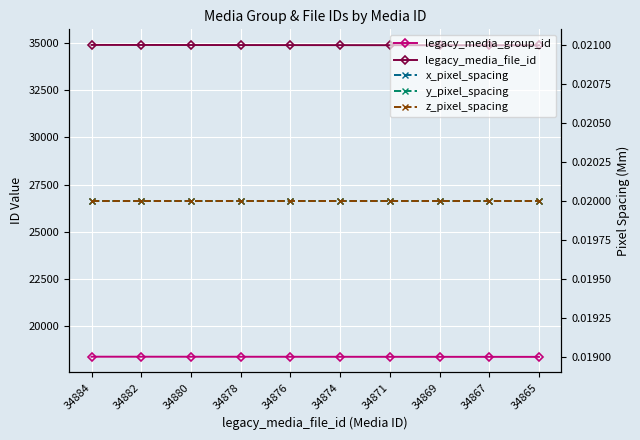

At 34869, list the series in order from largest to smallest.

legacy_media_file_id, legacy_media_group_id, x_pixel_spacing, y_pixel_spacing, z_pixel_spacing